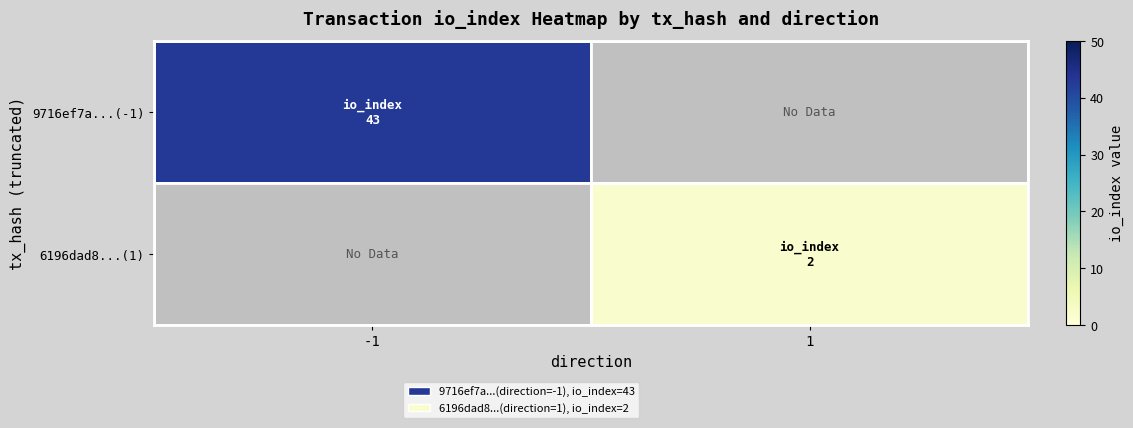

Rank the series by their average value, from highest to lowest.

9716ef7a...(-1), 6196dad8...(1)